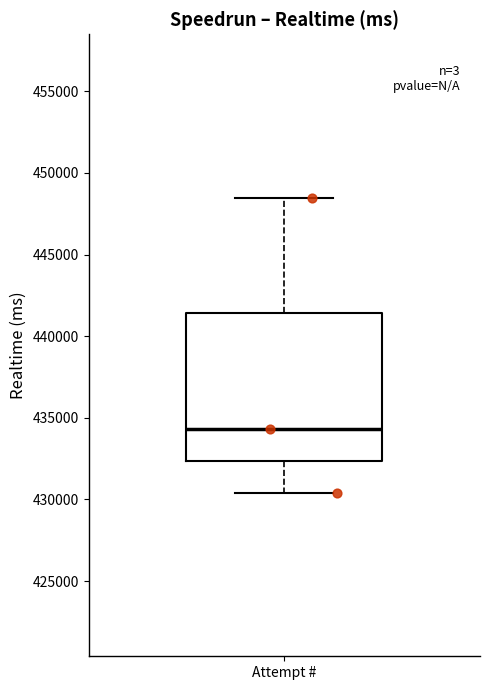

Read this box plot against the y-axis: the position of the median line, the range covered by the box, and the ends of both whiskers. The values are not printed on the chart, so give them approximately, as read against the axis.

median 434500, box 432500 to 441500, whiskers 430500 to 448500